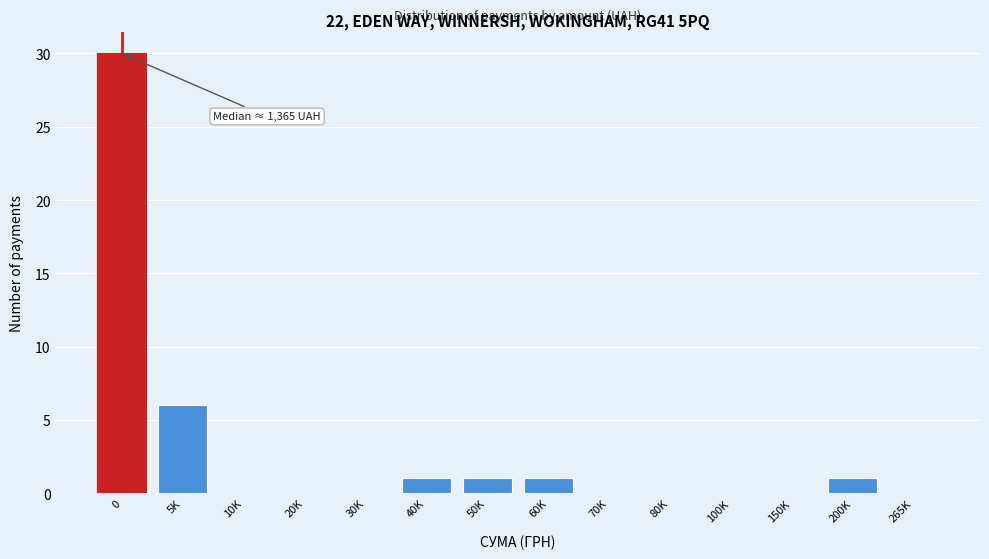

Reading right to left, extract all data points from this chart.

265K=0	200K=1	150K=0	100K=0	80K=0	70K=0	60K=1	50K=1	40K=1	30K=0	20K=0	10K=0	5K=6	0=30